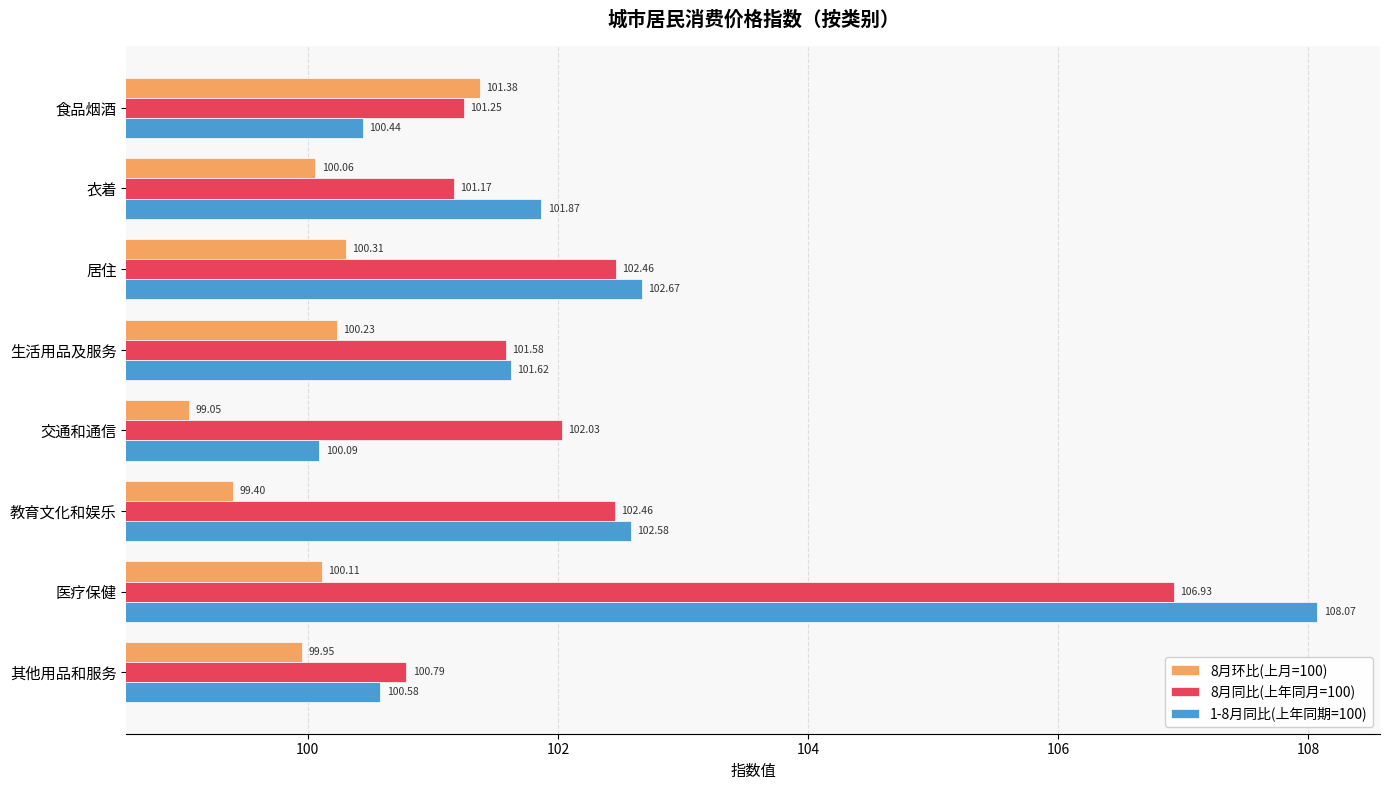

Is the value of 8月同比(上年同月=100) at 居住 greater than the value of 8月环比(上月=100) at 其他用品和服务?

Yes